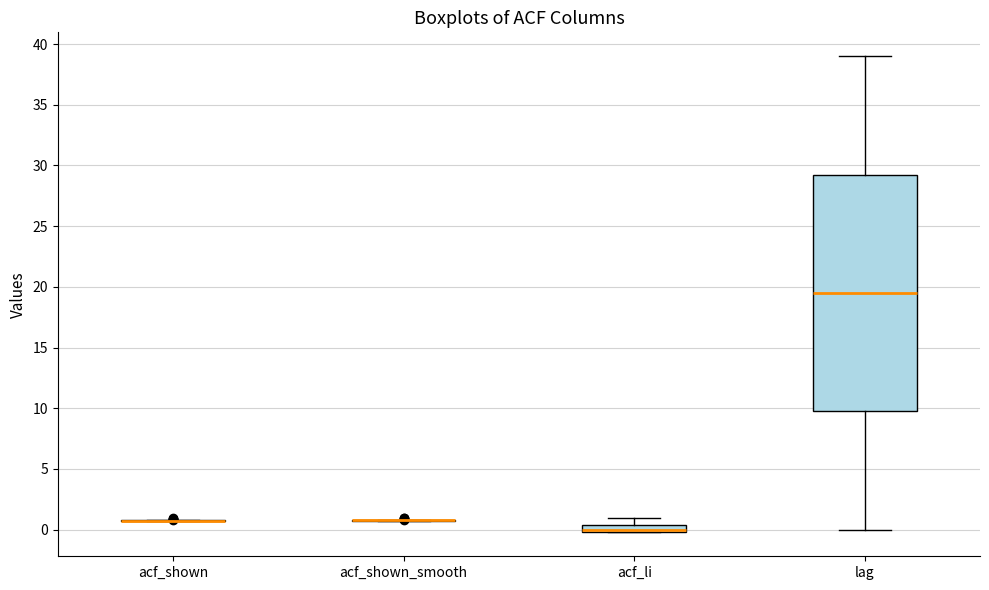

Comparing the boxes themselves (not the whiskers), which one is the tallest?

lag